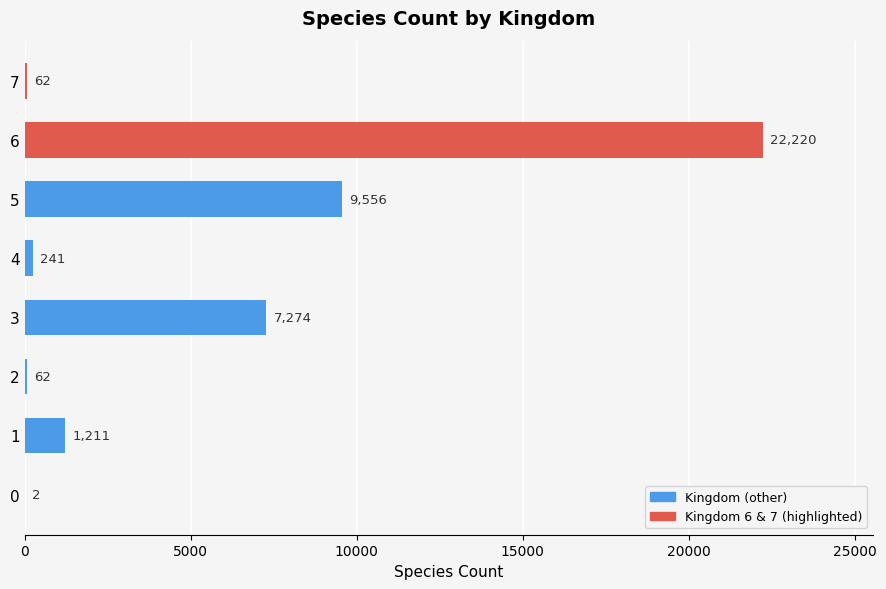

Which has a higher value, 5 or 3?

5